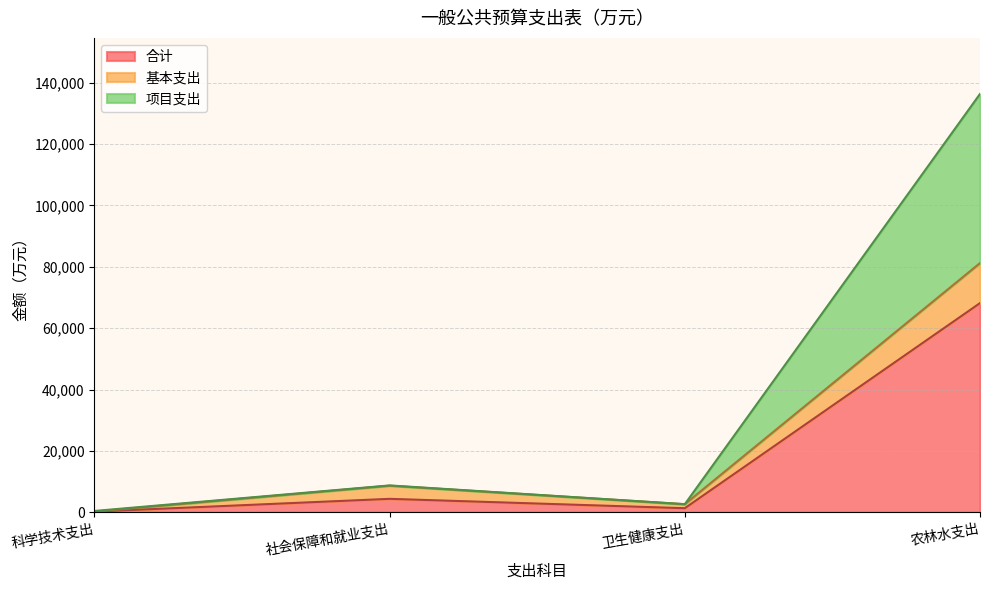

What is the label of the 2nd point from the left?

社会保障和就业支出